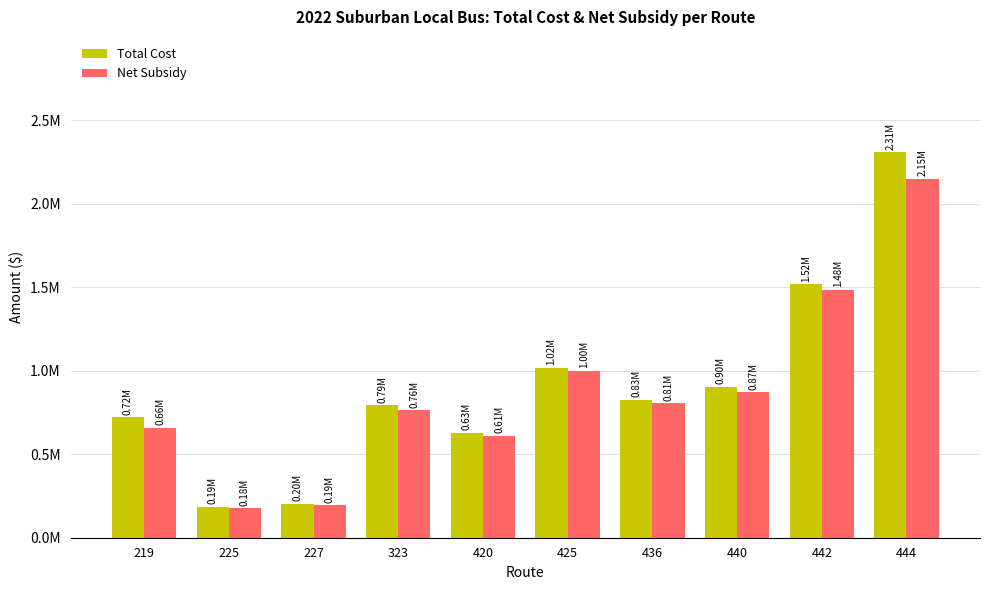

Read the Total Cost value at 420.

627134.6